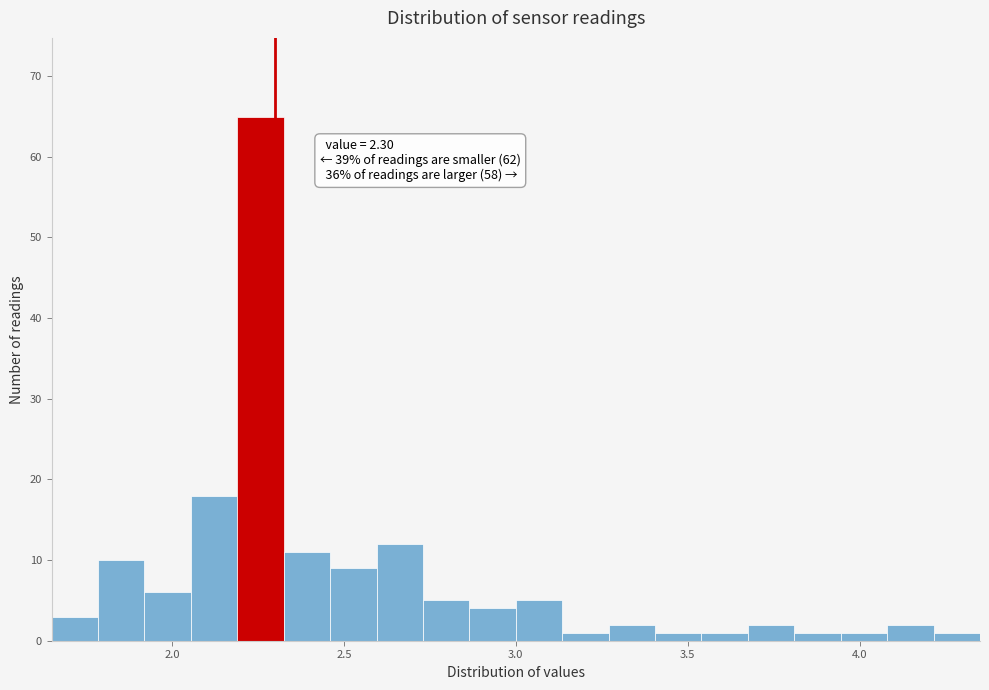

Read against the x-axis, roughly where is the centre of the tallest bar?

2.25